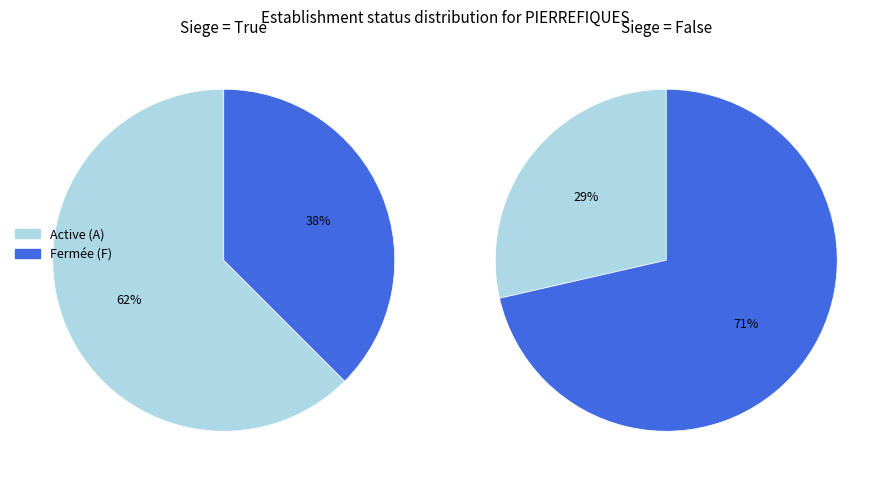

Which category has the smallest portion of the pie?

false